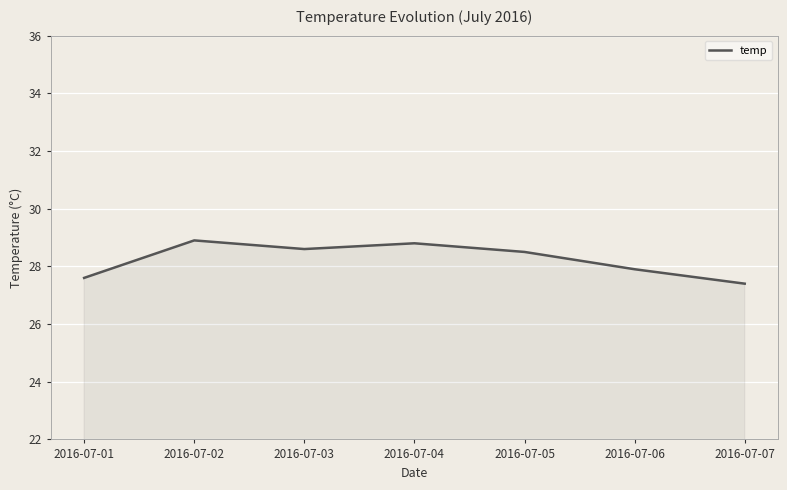

What is the average value?

28.2